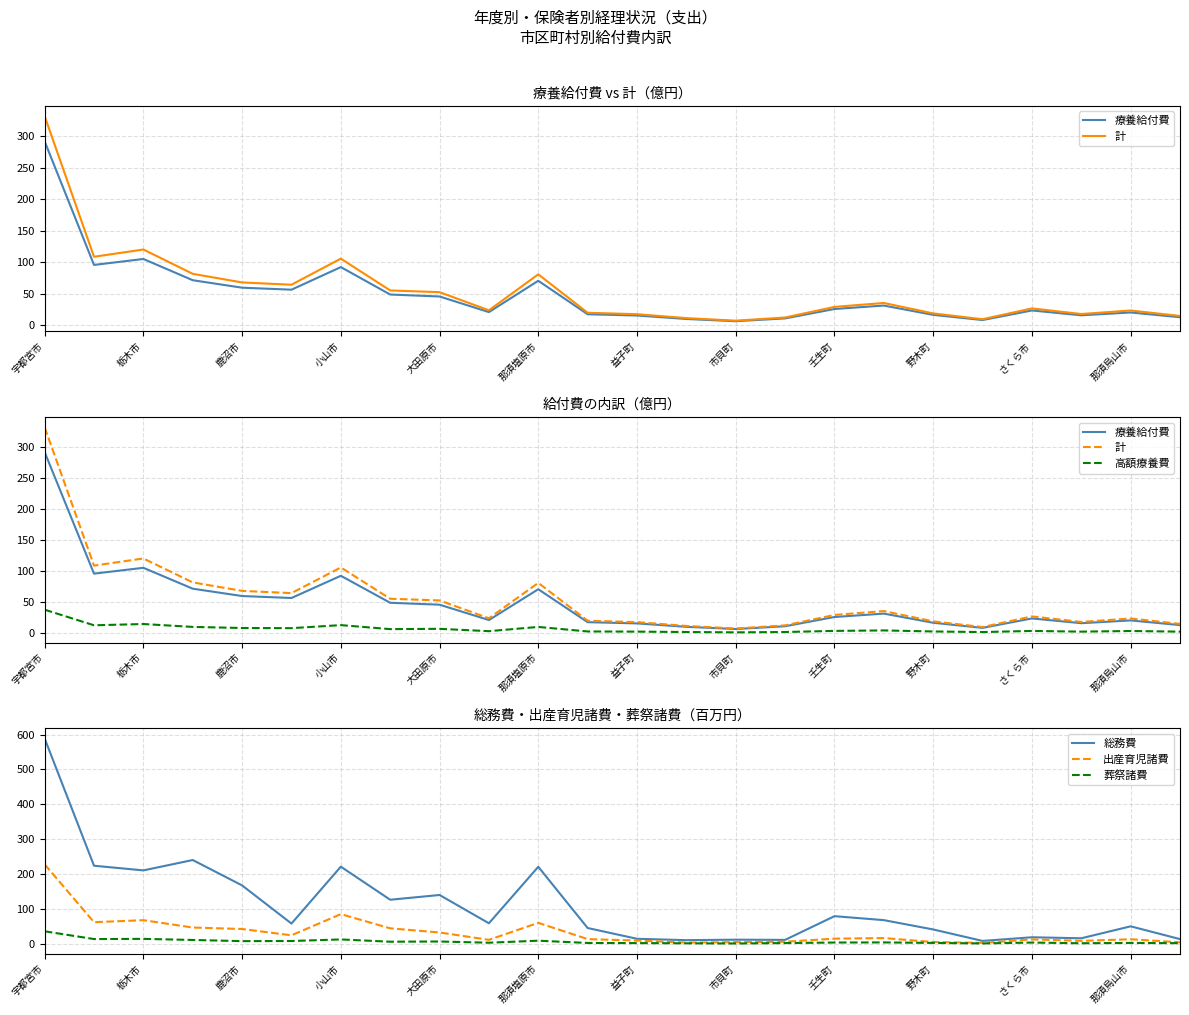

At which label does 葬祭諸費 reach its peak?

宇都宮市